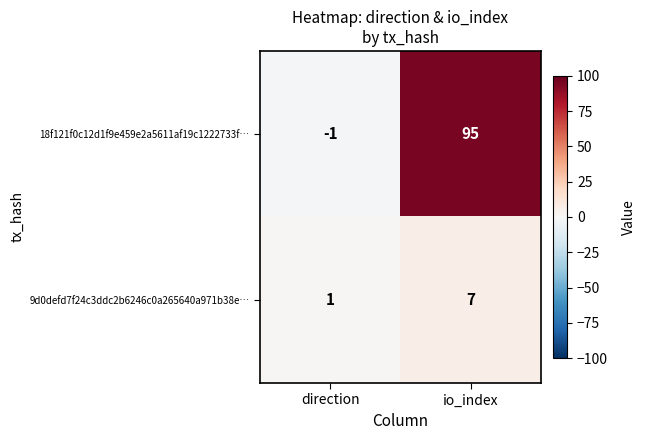

Which series has the largest range (max minus min)?

18f121f0c12d1f9e459e2a5611af19c1222733f…